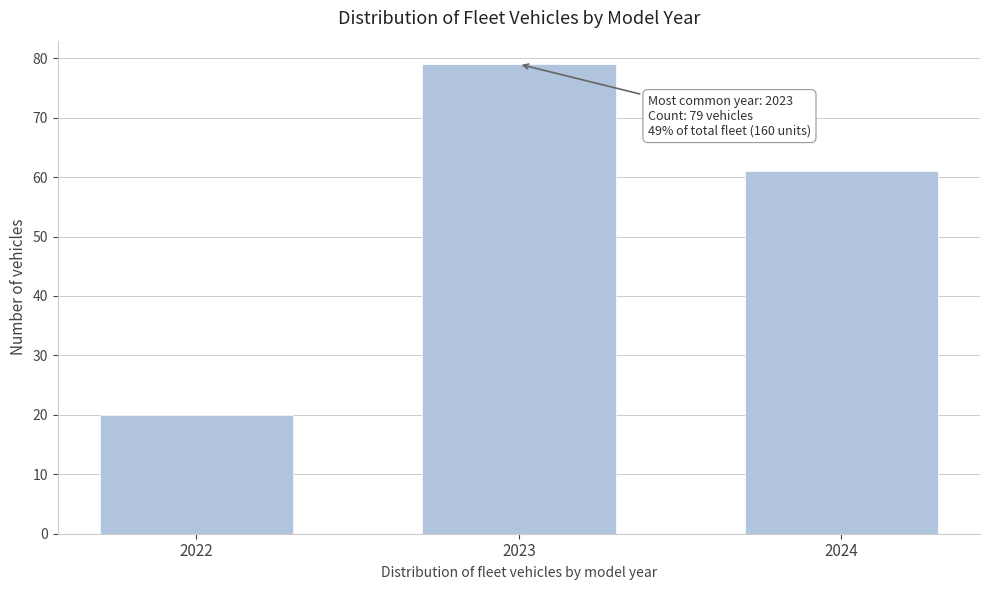

Reading left to right, what are all the values shown in this chart?

20	79	61